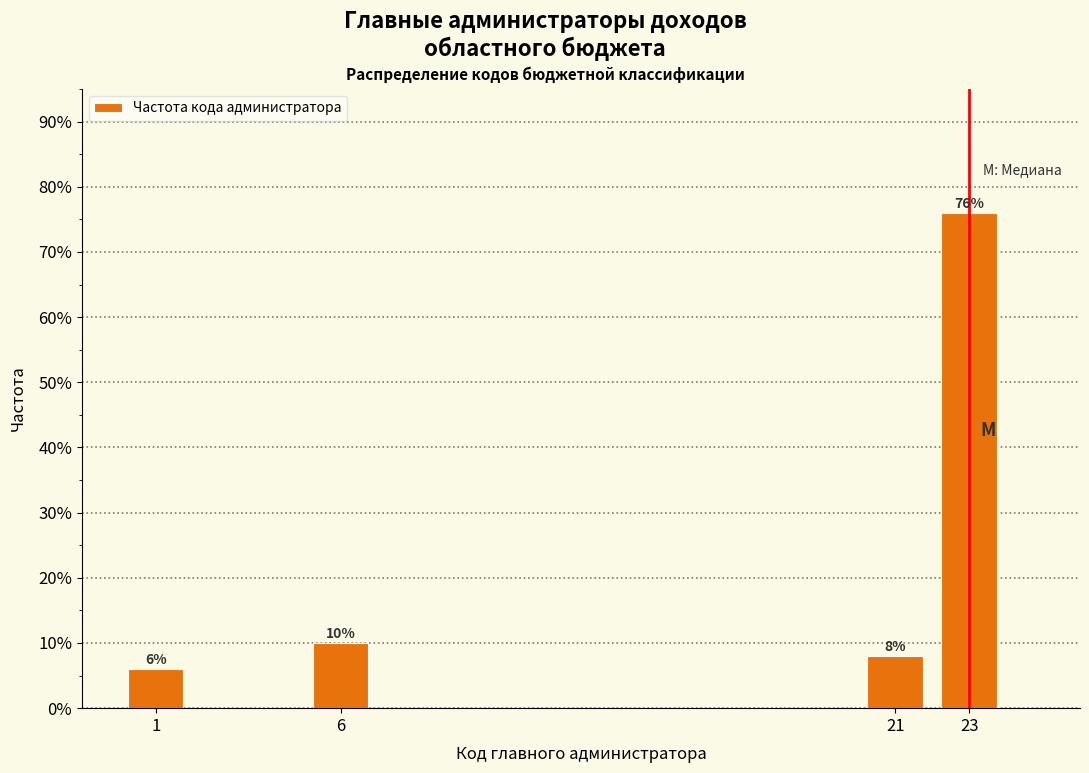

Reading left to right, list all the values displayed in this chart.

6	10	8	76